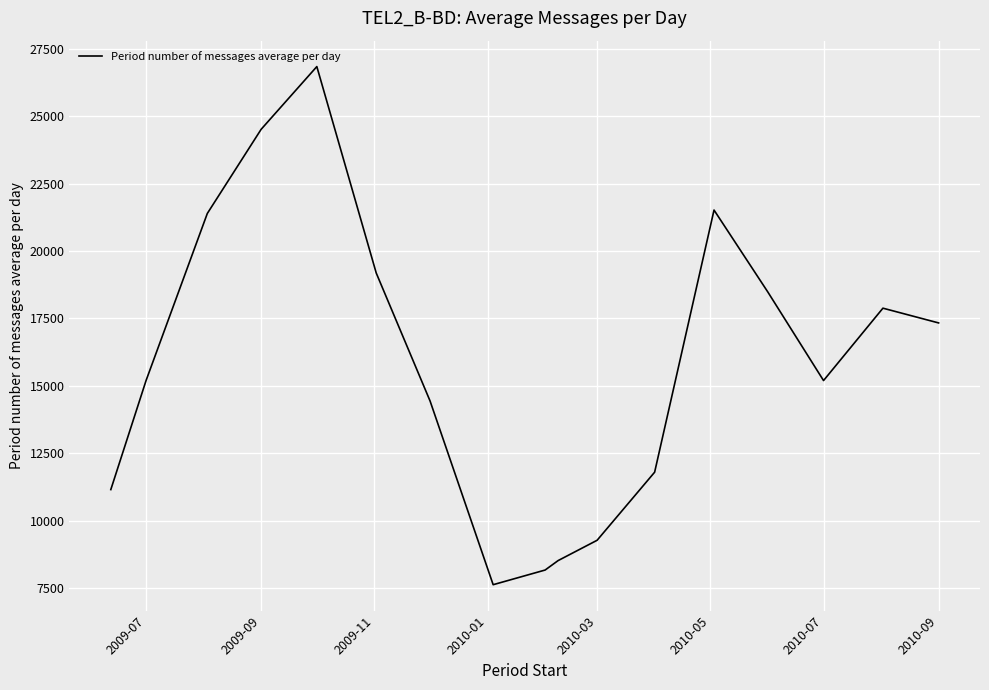

What is the greatest value displayed?

26847.4